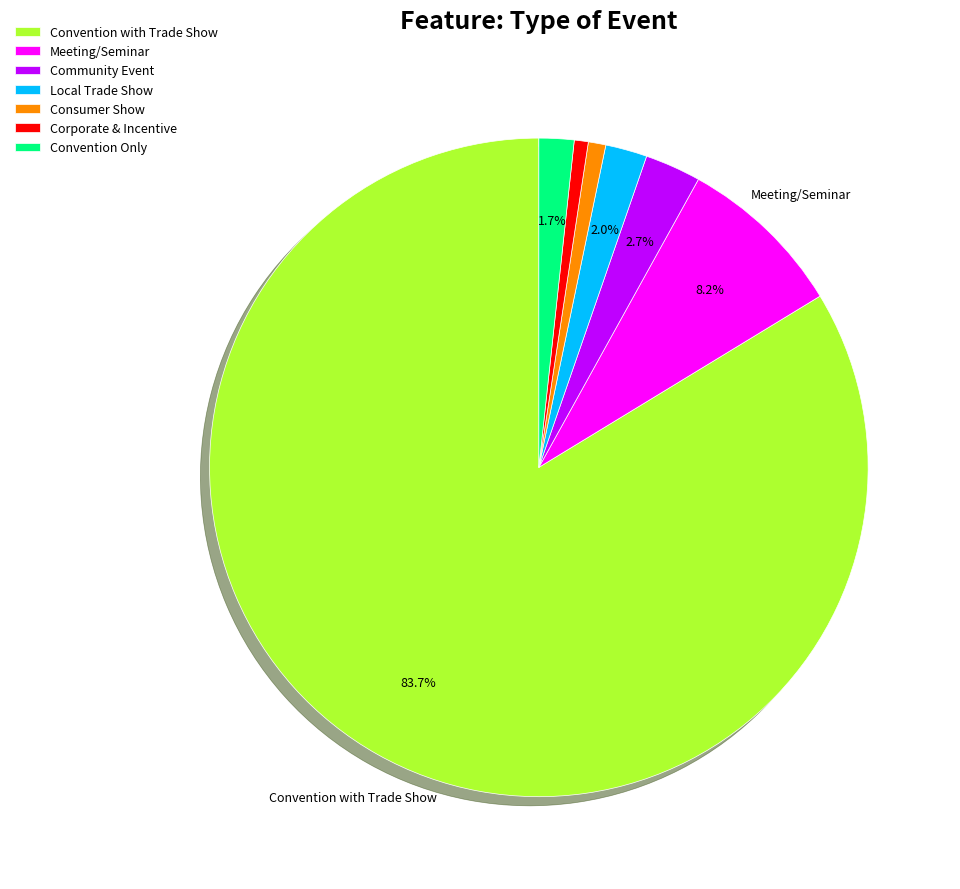

Approximately how many times larger is the value at Local Trade Show compared to Meeting/Seminar?

0.2